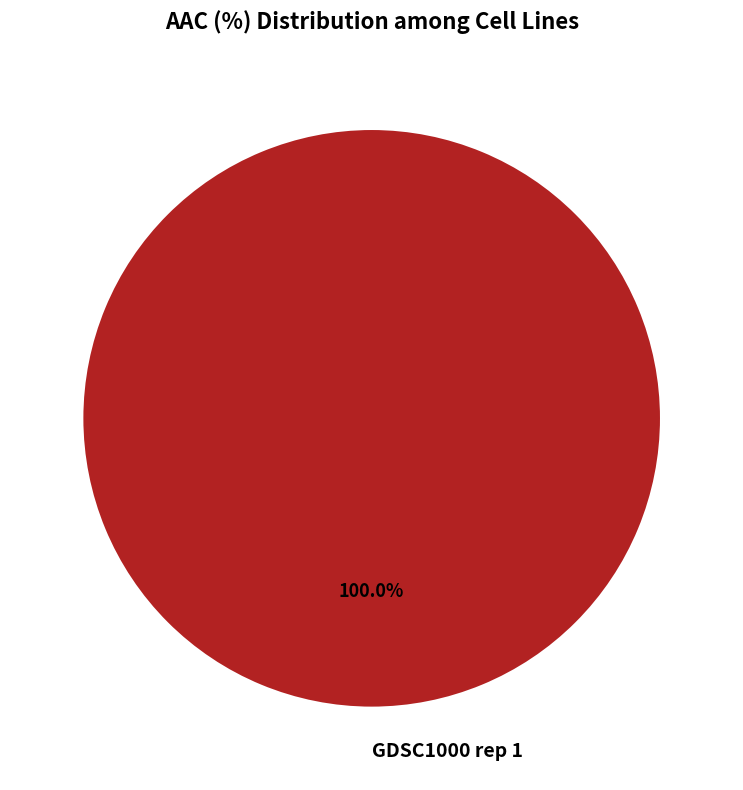

Which category accounts for the majority?

GDSC1000 rep 1